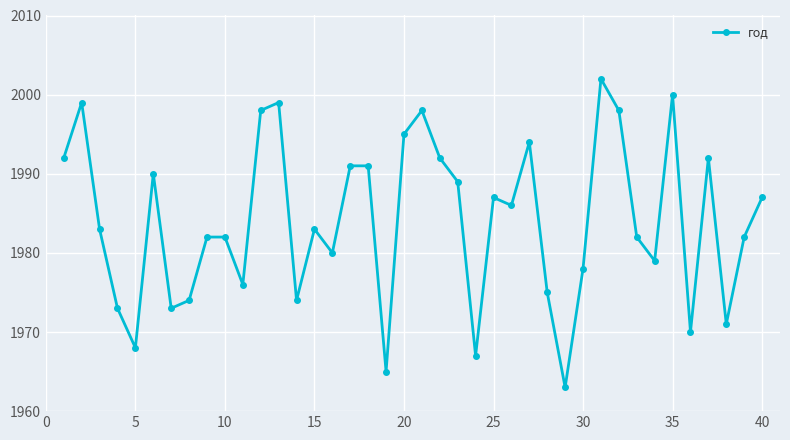

What is the sum of all values?

79360